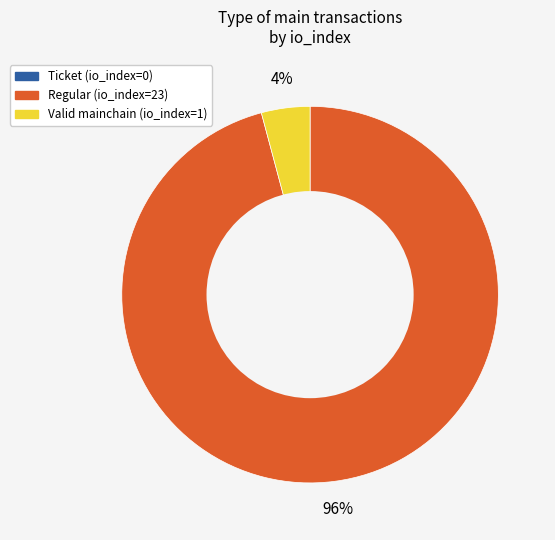

To the nearest percent, what is the difference between the largest and smallest slice percentages?

96%